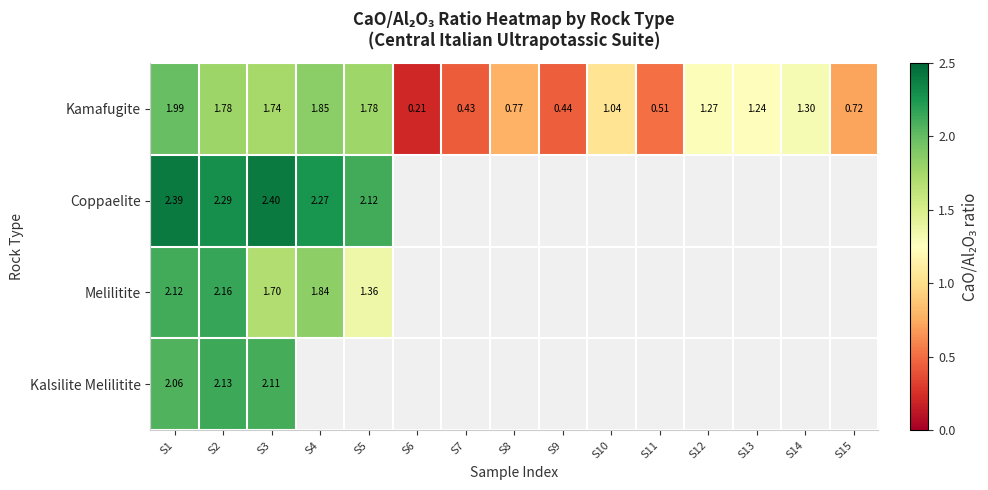

Rank the series at S1 from lowest to highest value.

Kamafugite, Kalsilite Melilitite, Melilitite, Coppaelite